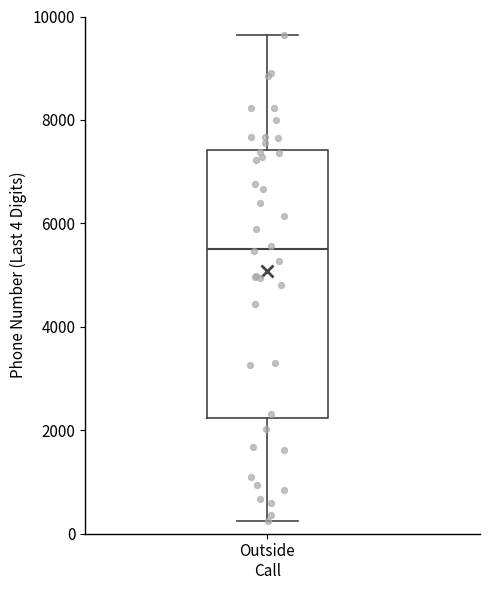

Transcribe this box plot: give where the median line is, the range the box spans, and where the two whiskers end, as read against the y-axis. The values are not printed on the chart, so give them approximately, as read against the axis.

median 5600, box 2200 to 7400, whiskers 200 to 9600